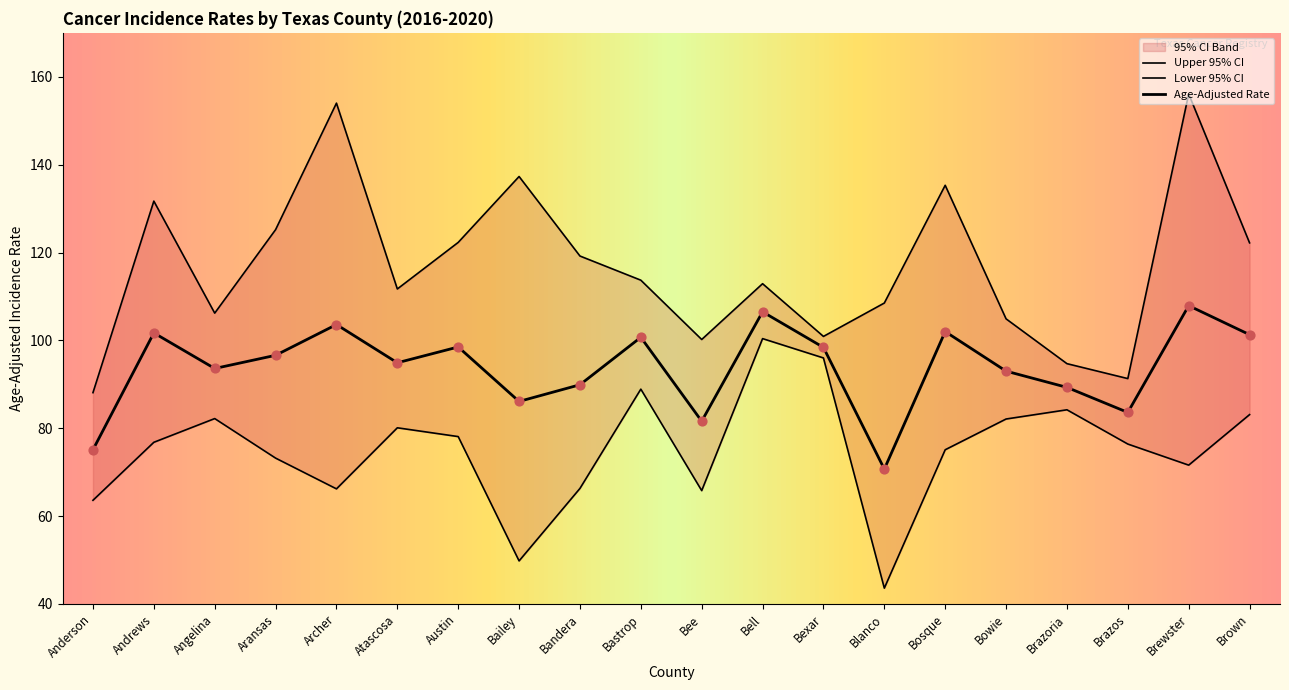

Is the value of Lower 95% CI at Bowie greater than the value of Age-Adjusted Rate at Atascosa?

No